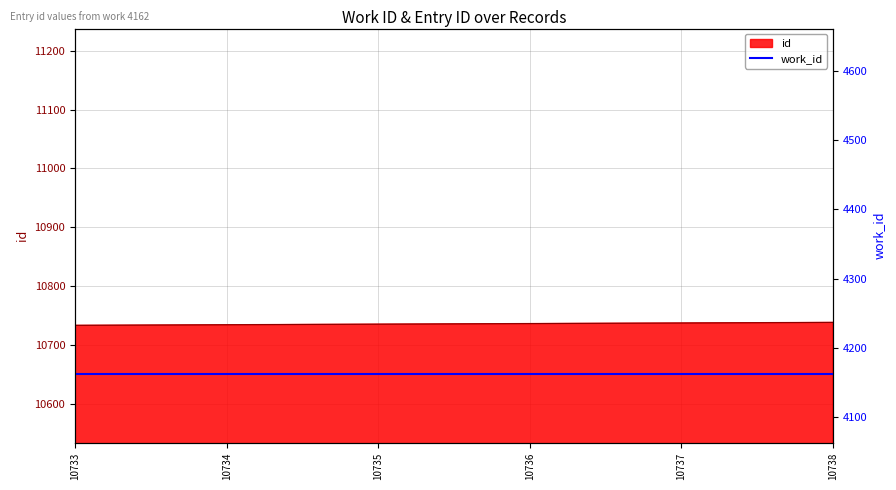

True or false: there are more than 0 points higher than both neighbors.

False